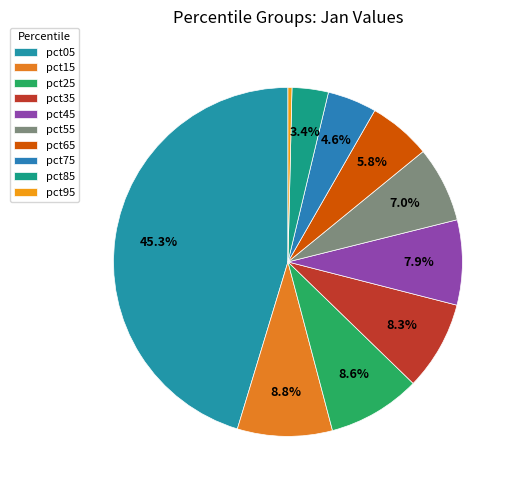

True or false: pct45 accounts for 8% of the total.

True